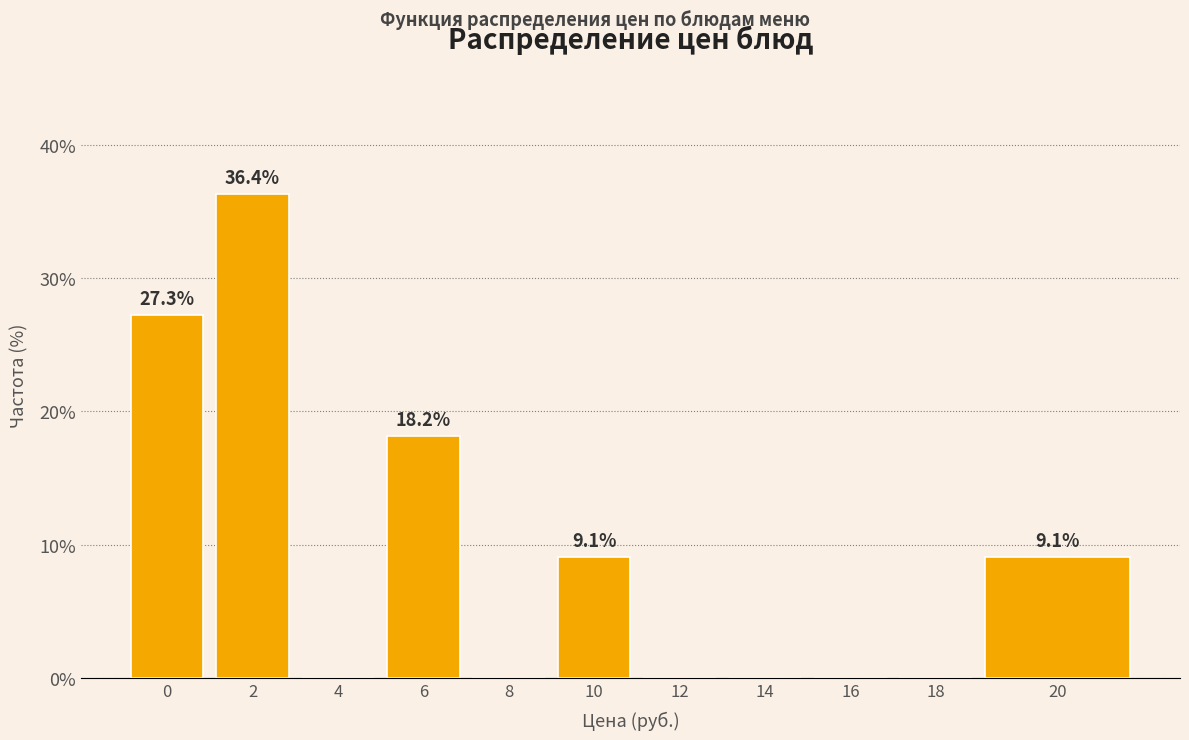

Reading left to right, transcribe all the data shown in this chart.

0=27.3	2=36.4	4=0.0	6=18.2	8=0.0	10=9.1	12=0.0	14=0.0	16=0.0	18=0.0	20=9.1